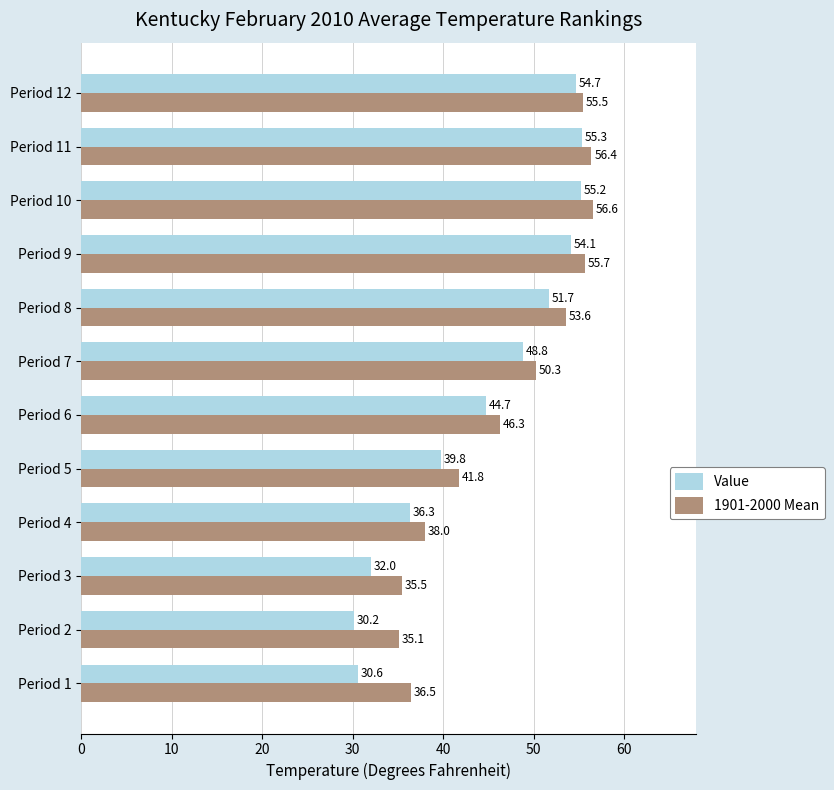

What is the difference between the highest and lowest values at Period 10?

1.4